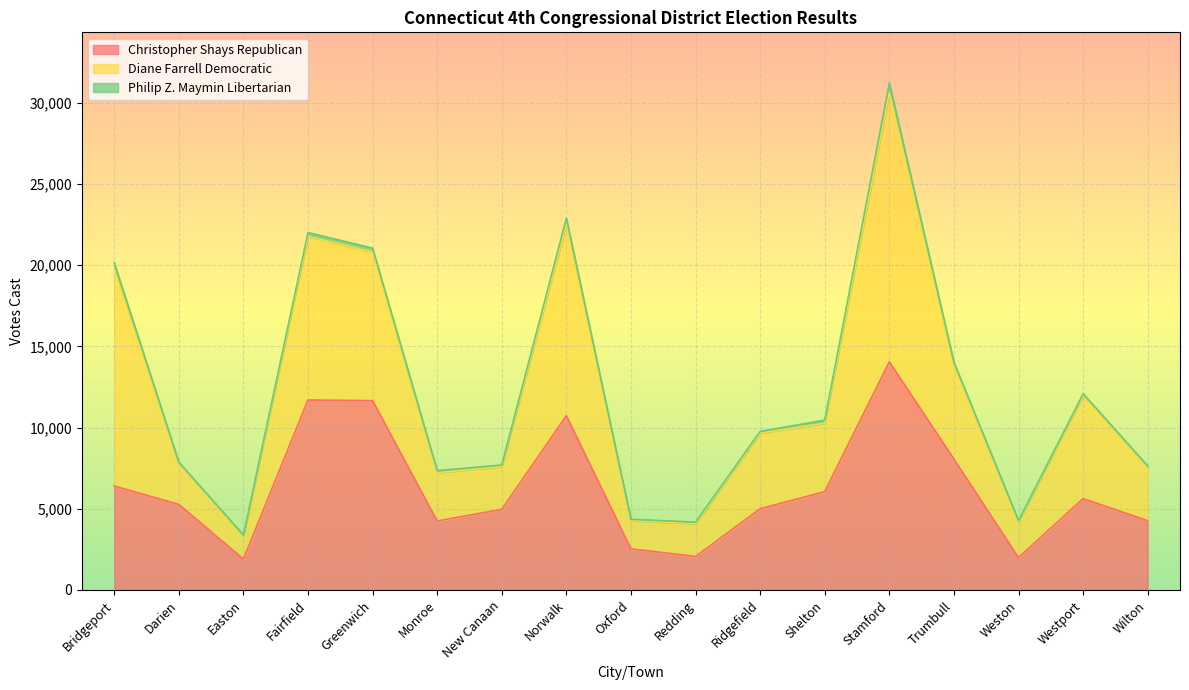

True or false: Philip Z. Maymin Libertarian and Christopher Shays Republican cross at least once.

False